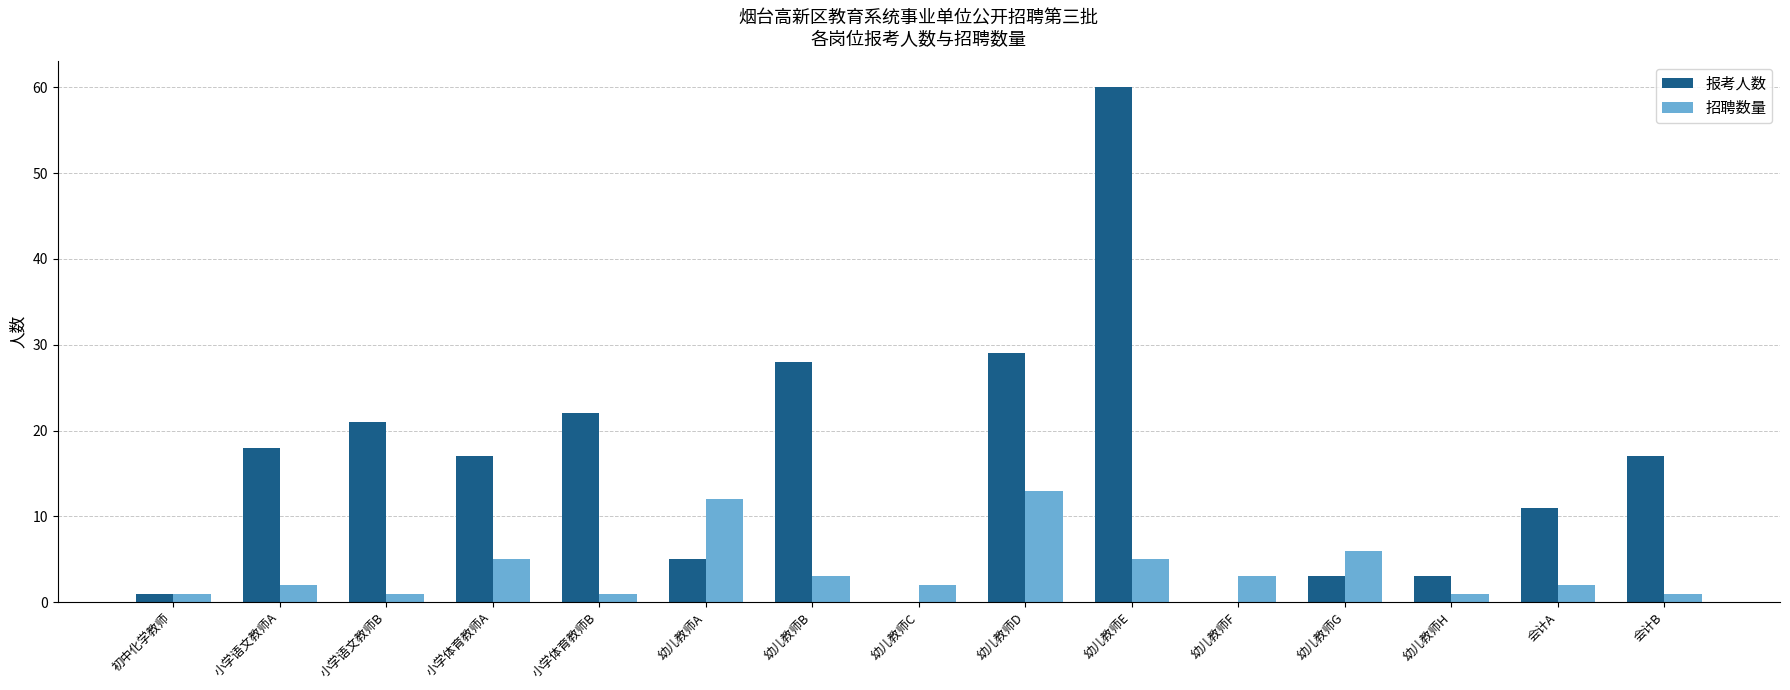

What is the greatest value displayed?

60